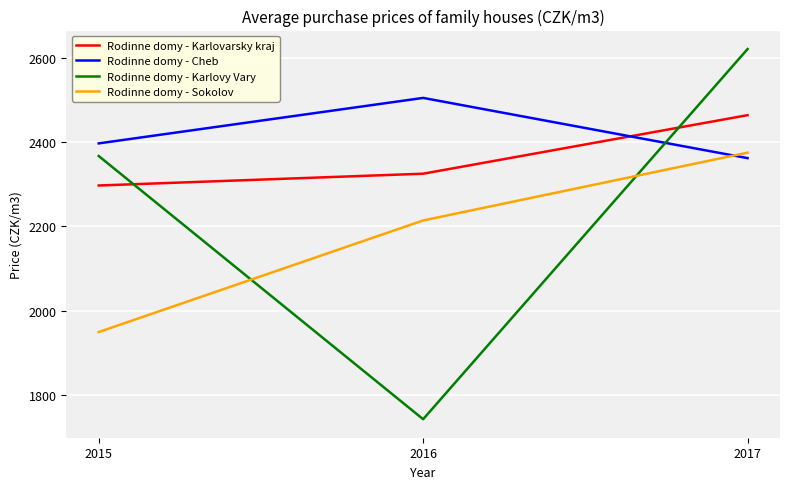

List the series in order of their overall mean, highest first.

Rodinne domy - Cheb, Rodinne domy - Karlovarsky kraj, Rodinne domy - Karlovy Vary, Rodinne domy - Sokolov